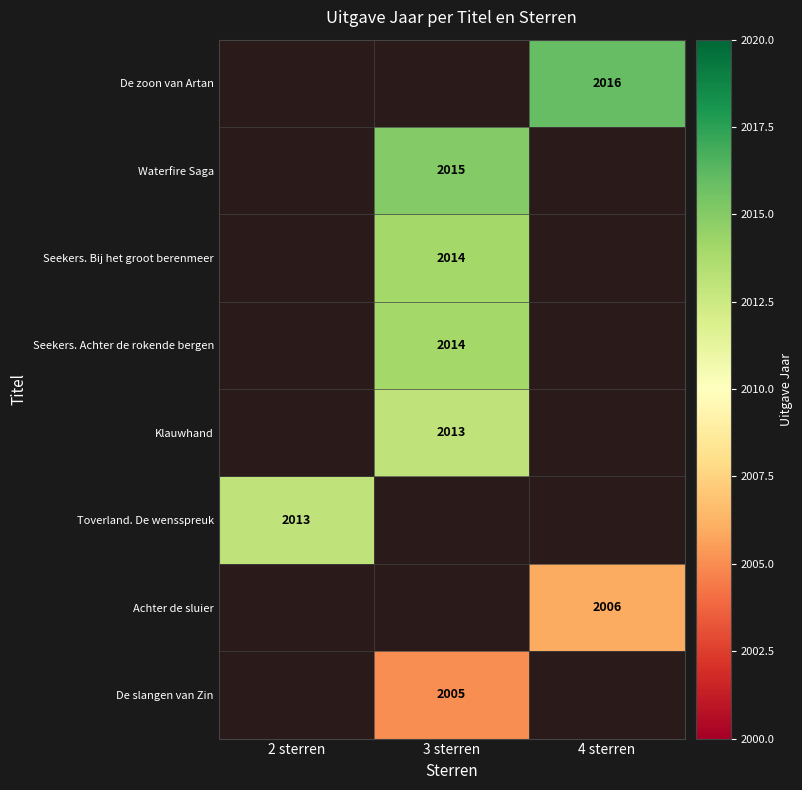

Is it true that Toverland. De wensspreuk equals 3485 at 2 sterren?

False